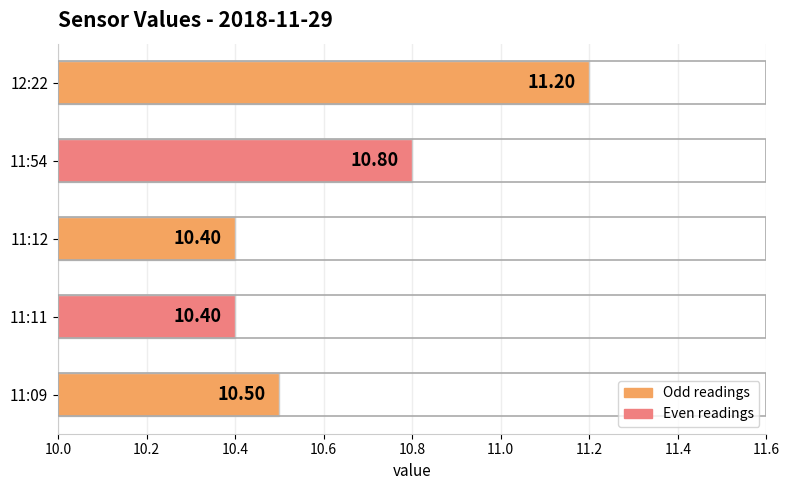

Count the values in the range 10 to 11.

4